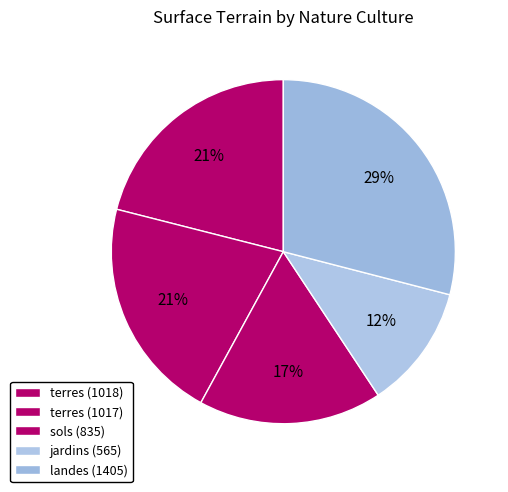

Count the number of slices in the pie.

5